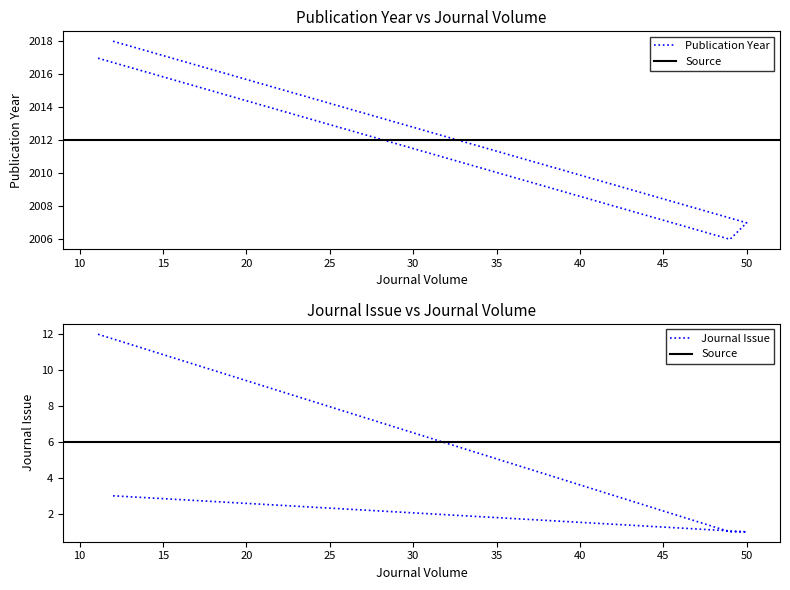

Rank the categories by Journal Issue value from highest to lowest.

11, 12, 50, 49